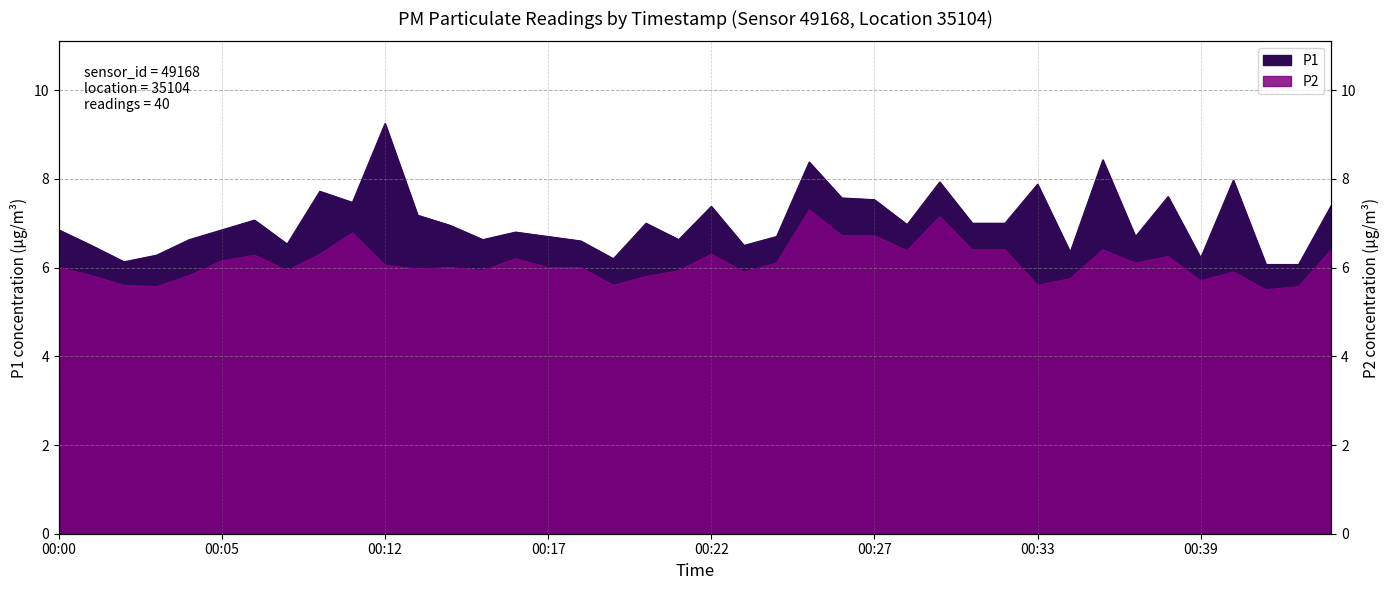

True or false: P1 and P2 intersect in this chart.

False